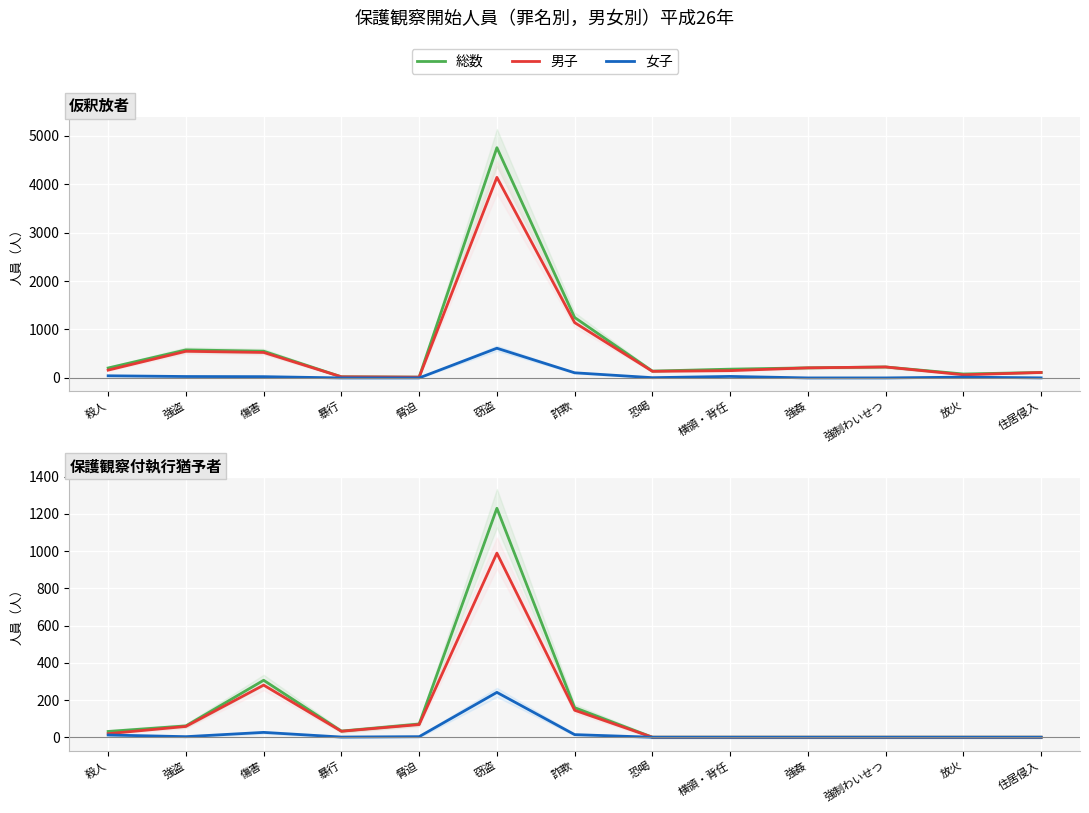

How many interior local peaks does the 女子 series have?

2